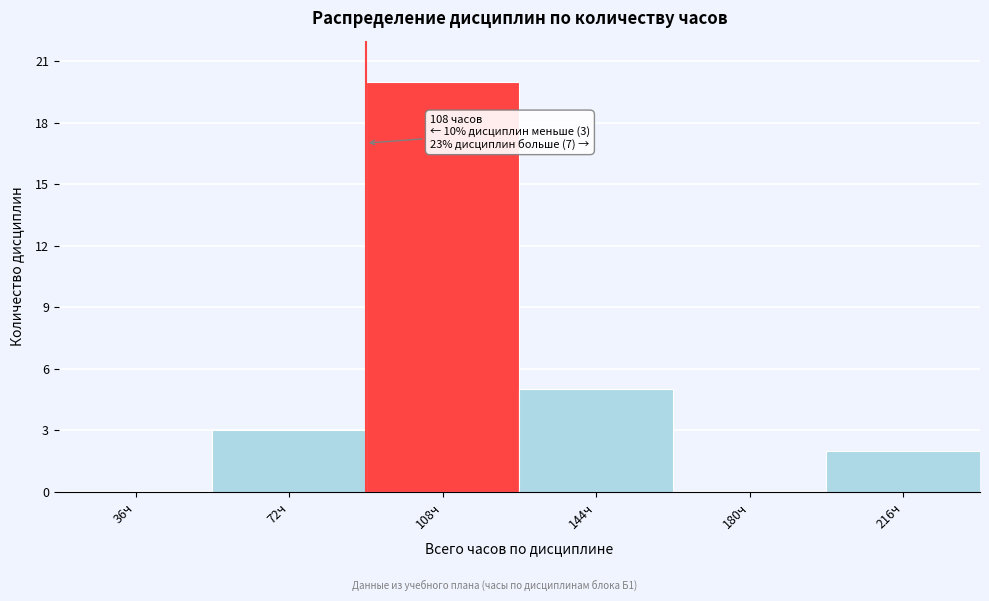

Reading left to right, transcribe all the data shown in this chart.

36ч=0	72ч=3	108ч=20	144ч=5	180ч=0	216ч=2